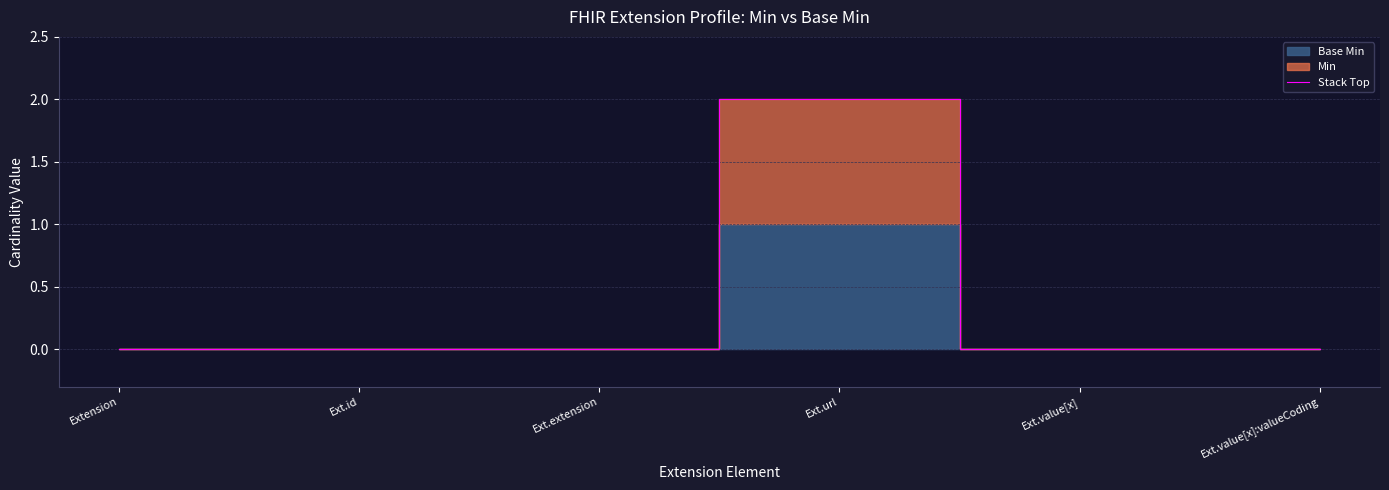

At which label is the value closest to 1?

Extension